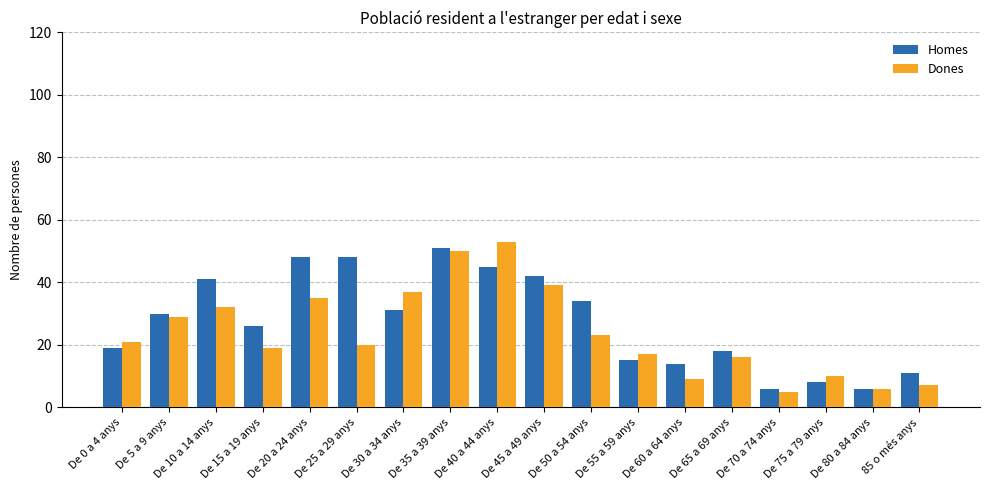

What is the maximum value shown in the chart?

53